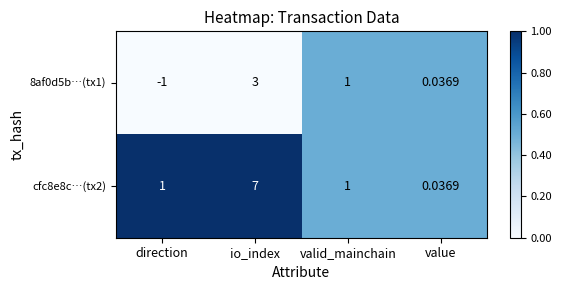

Is the value of cfc8e8c…(tx2) at value greater than the value of 8af0d5b…(tx1) at valid_mainchain?

No